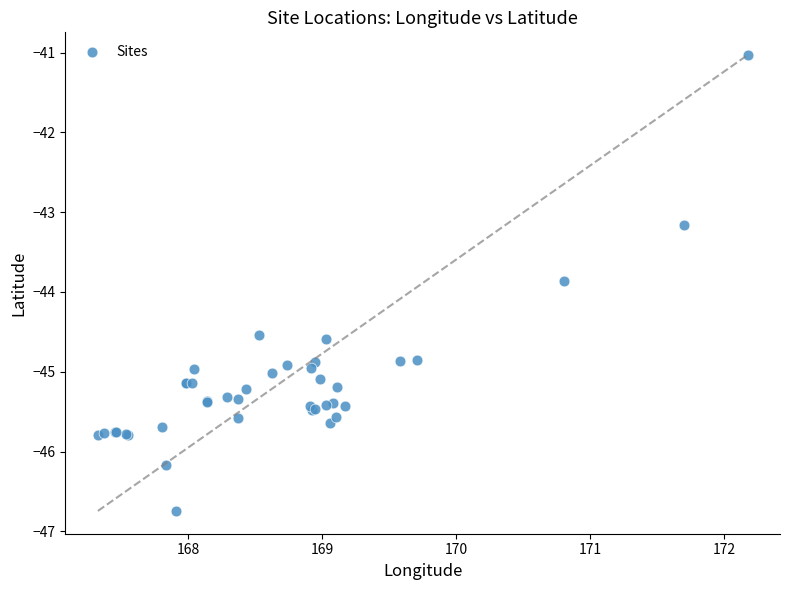

What Y value in the scatter plot is closest to -43?

-43.2